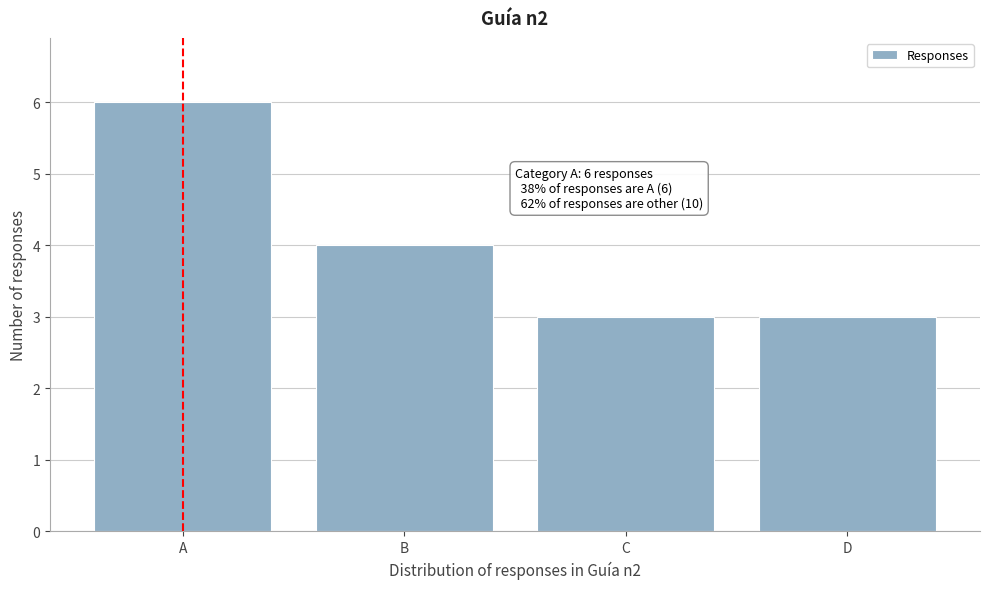

Reading left to right, what are all the values shown in this chart?

A=6	B=4	C=3	D=3